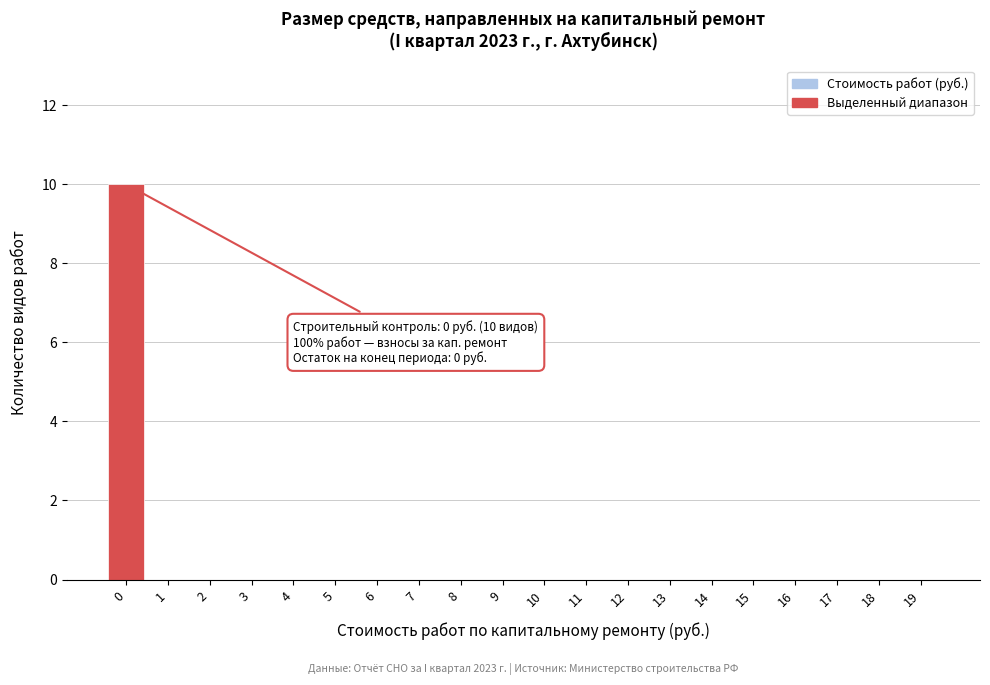

Reading left to right, what are all the values shown in this chart?

0=10	1=0	2=0	3=0	4=0	5=0	6=0	7=0	8=0	9=0	10=0	11=0	12=0	13=0	14=0	15=0	16=0	17=0	18=0	19=0